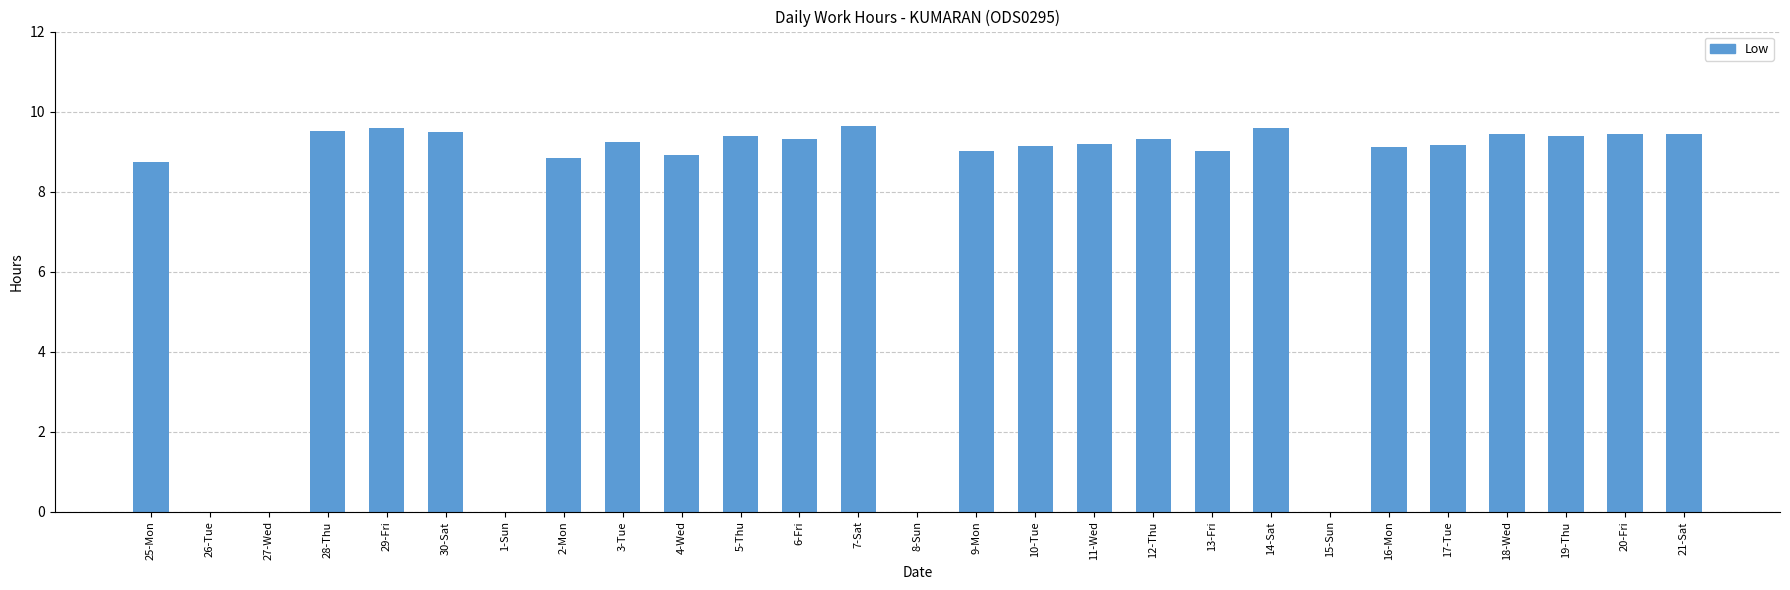

Does the chart contain stacked bars?

No